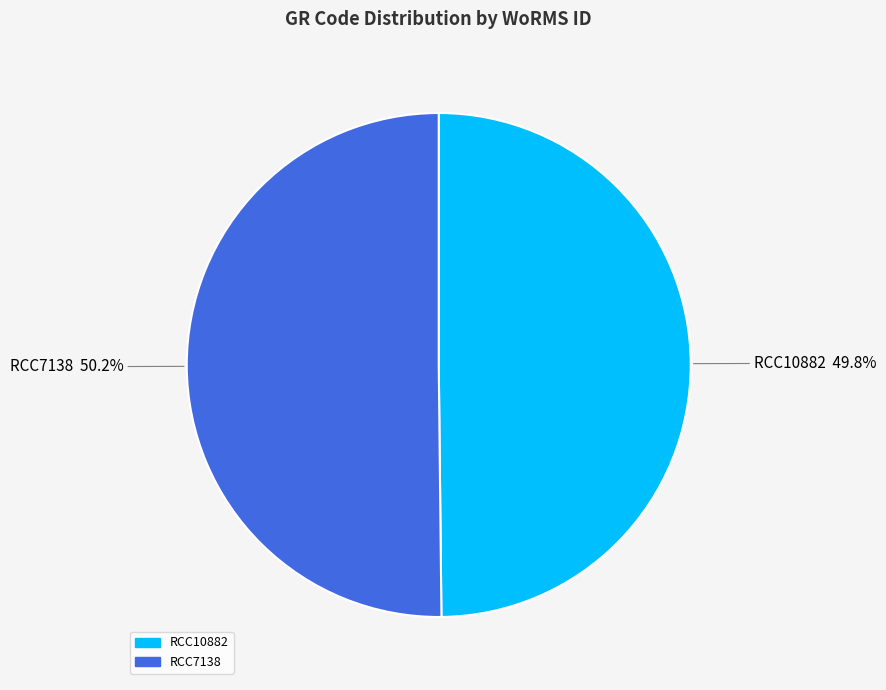

Do RCC7138 and RCC10882 together represent more than half of the pie?

Yes